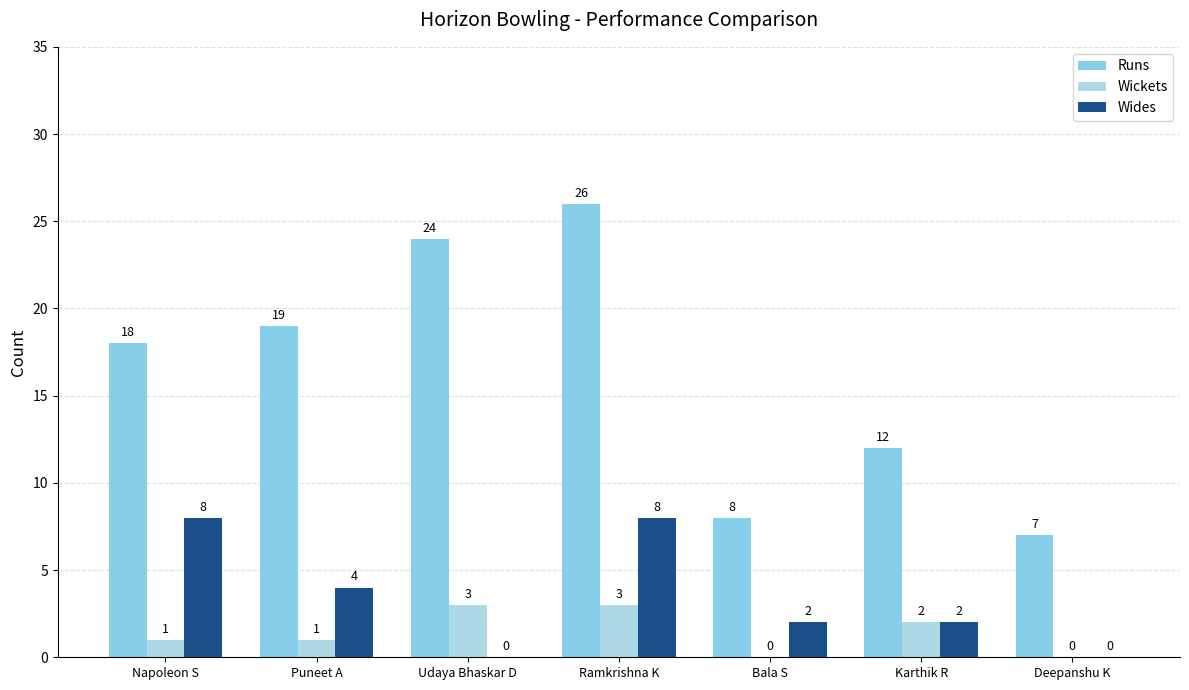

How many positive values does the Wickets series have?

5